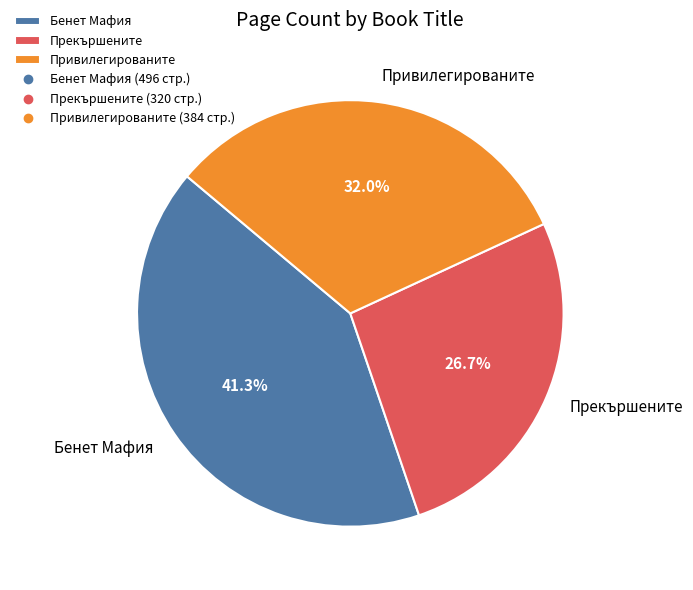

What percentage do Привилегированите and Бенет Мафия together represent?

73.3%